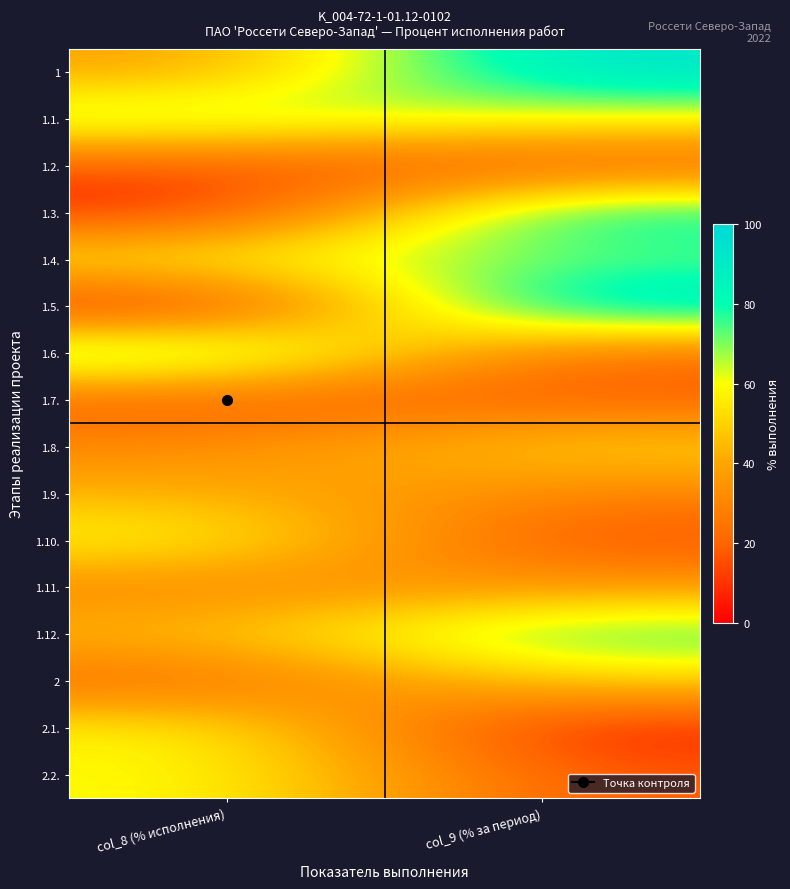

Reading left to right, extract all data points from this chart.

1: col_8 (% исполнения)=37.5	col_9 (% за период)=95.1
1.1.: col_8 (% исполнения)=73.2	col_9 (% за период)=59.9
1.2.: col_8 (% исполнения)=15.6	col_9 (% за период)=15.6
1.3.: col_8 (% исполнения)=5.8	col_9 (% за период)=86.6
1.4.: col_8 (% исполнения)=60.1	col_9 (% за период)=70.8
1.5.: col_8 (% исполнения)=2.1	col_9 (% за период)=97.0
1.6.: col_8 (% исполнения)=83.2	col_9 (% за период)=21.2
1.7.: col_8 (% исполнения)=18.2	col_9 (% за период)=18.3
1.8.: col_8 (% исполнения)=30.4	col_9 (% за период)=52.5
1.9.: col_8 (% исполнения)=43.2	col_9 (% за период)=29.1
1.10.: col_8 (% исполнения)=61.2	col_9 (% за период)=13.9
1.11.: col_8 (% исполнения)=29.2	col_9 (% за период)=36.6
1.12.: col_8 (% исполнения)=45.6	col_9 (% за период)=78.5
2: col_8 (% исполнения)=20.0	col_9 (% за период)=51.4
2.1.: col_8 (% исполнения)=59.2	col_9 (% за период)=4.6
2.2.: col_8 (% исполнения)=60.8	col_9 (% за период)=17.1